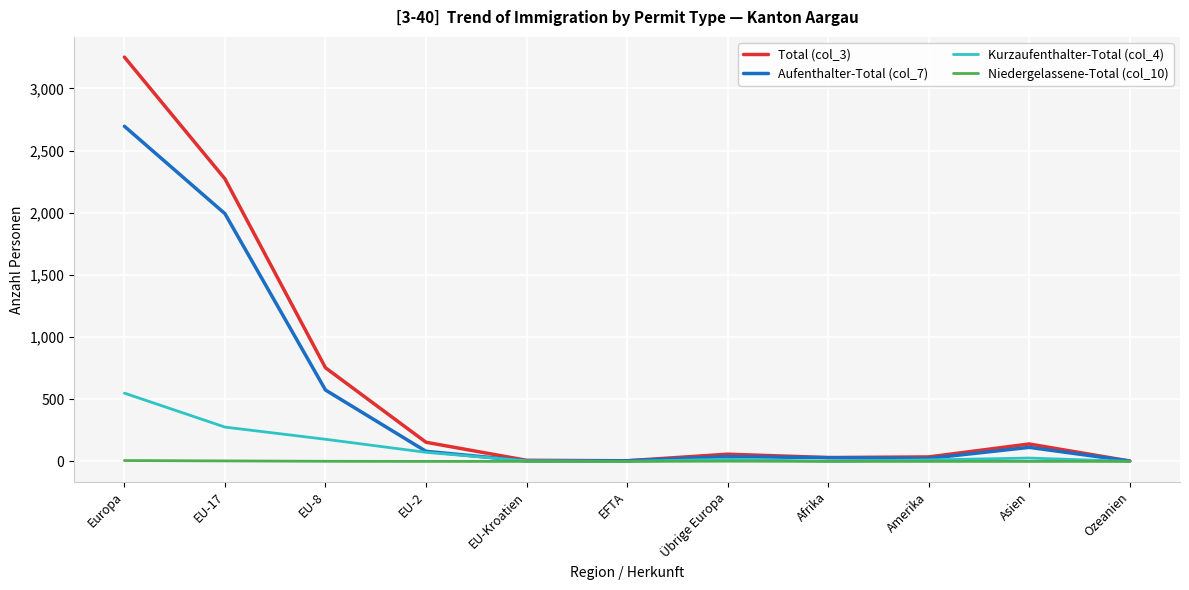

Which series has the widest spread of values?

Total (col_3)